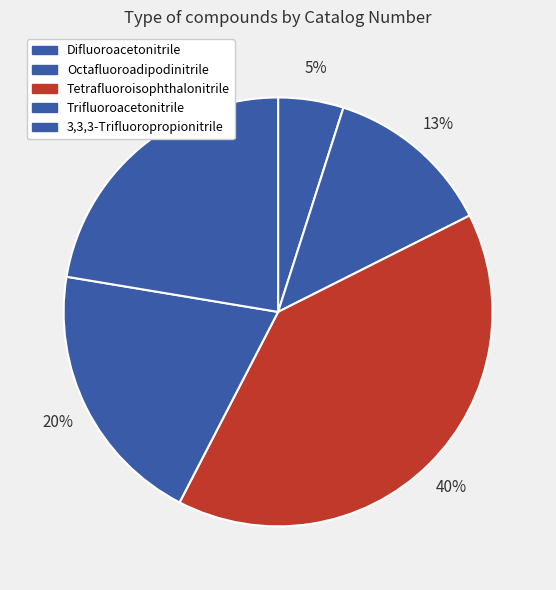

Count the number of slices in the pie.

5